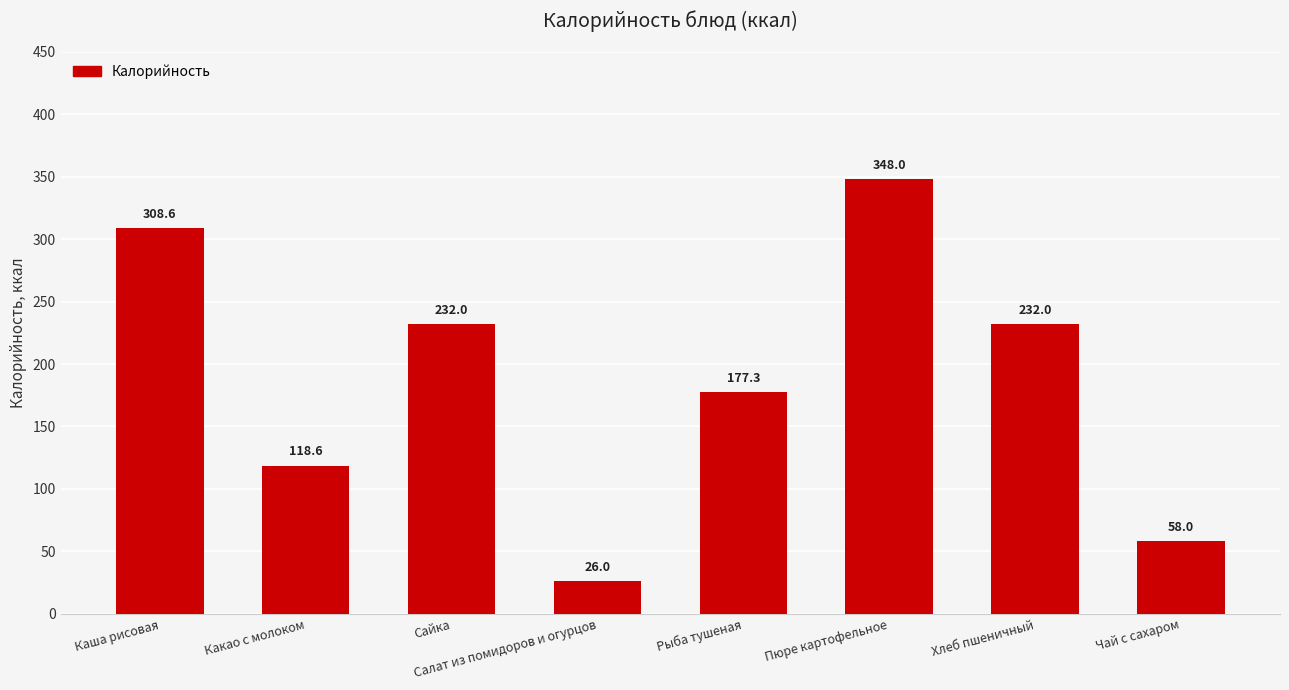

What position from the right is Чай с сахаром?

1